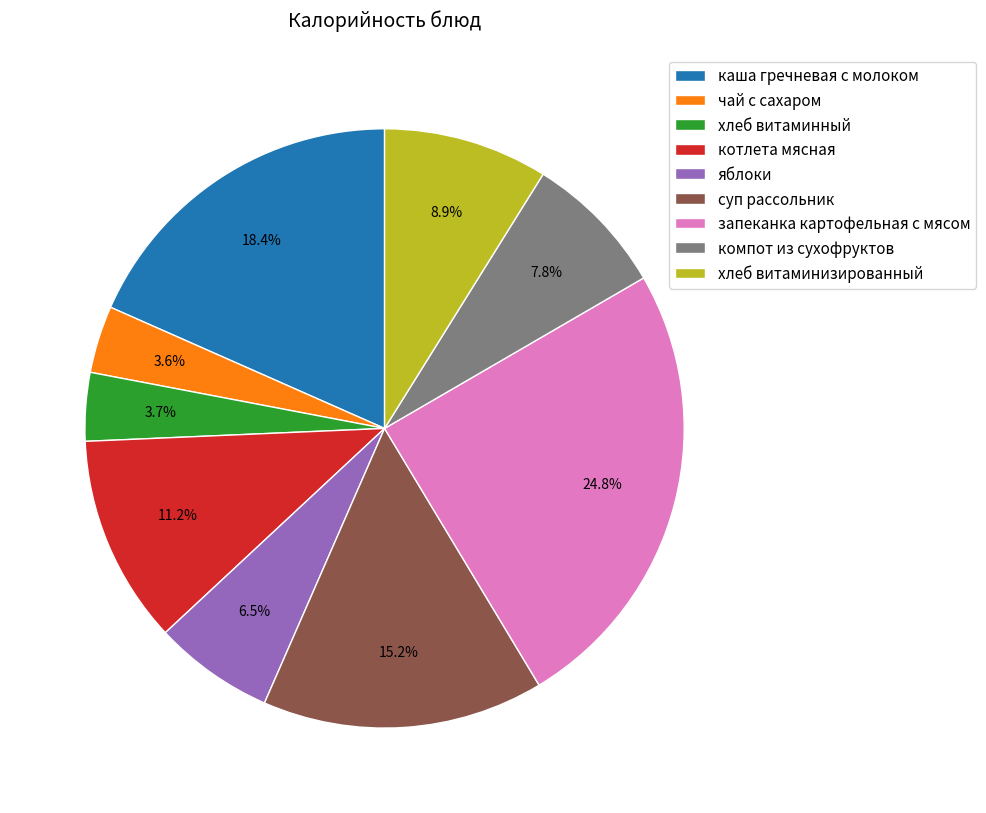

How many segments does this pie chart have?

9